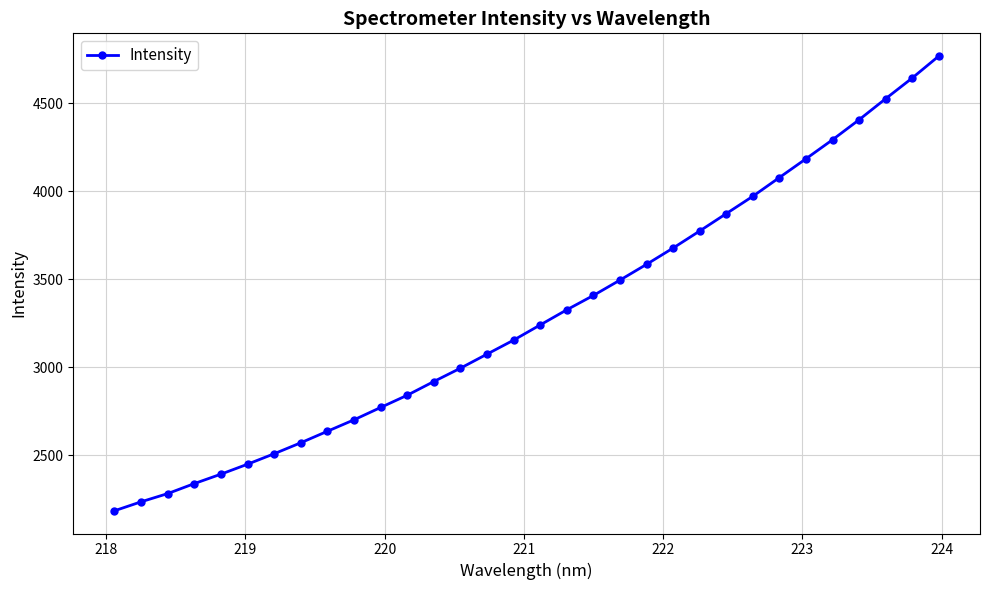

What is the difference between the maximum and minimum values?

2585.5